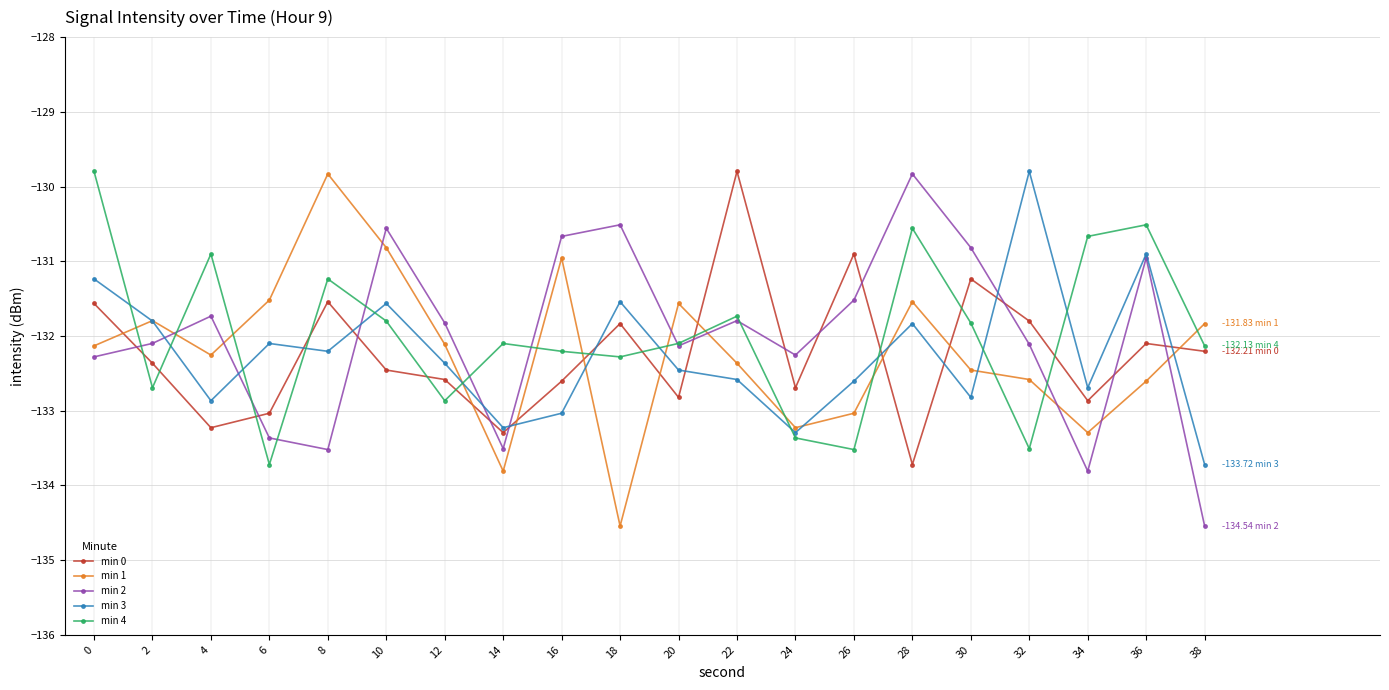

The value of min 1 at 10 is -48.5. True or false?

False